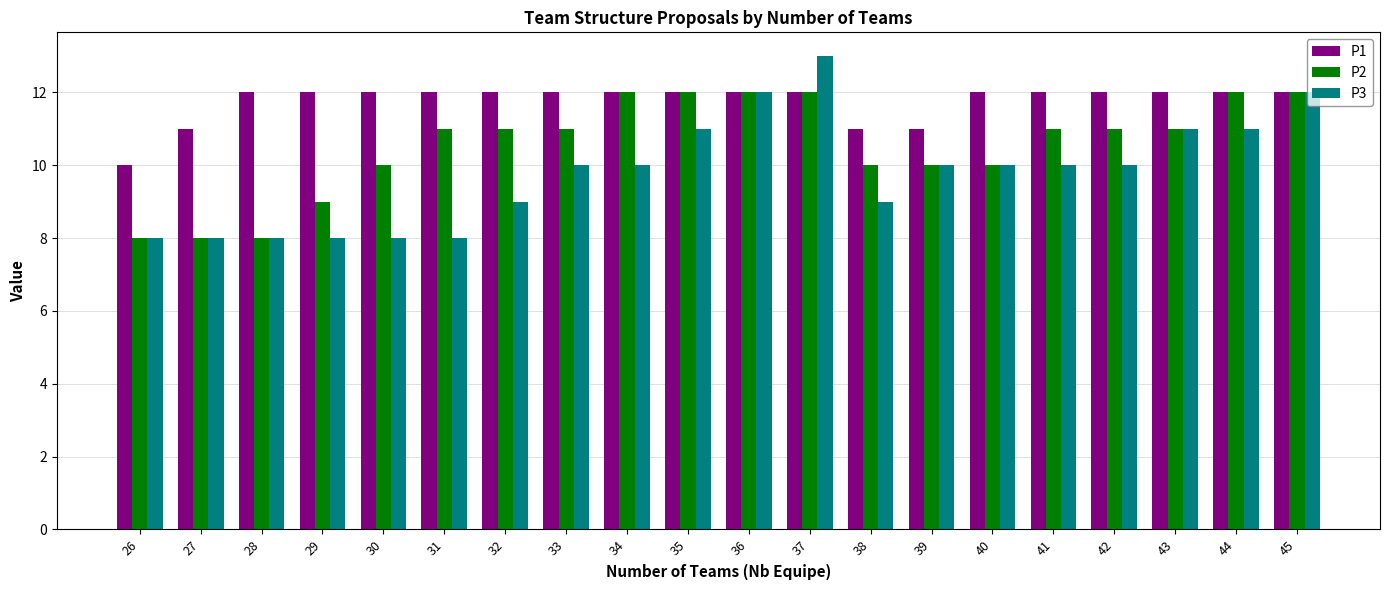

What is the difference between the maximum and minimum values in the P1 series?

2